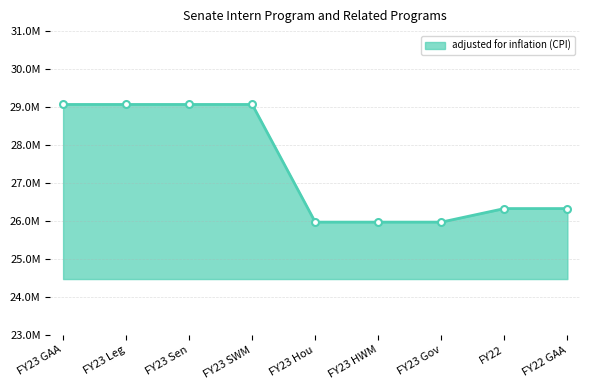

Rank the categories by value from lowest to highest.

FY23 Hou, FY23 HWM, FY23 Gov, FY22, FY22 GAA, FY23 GAA, FY23 Leg, FY23 Sen, FY23 SWM